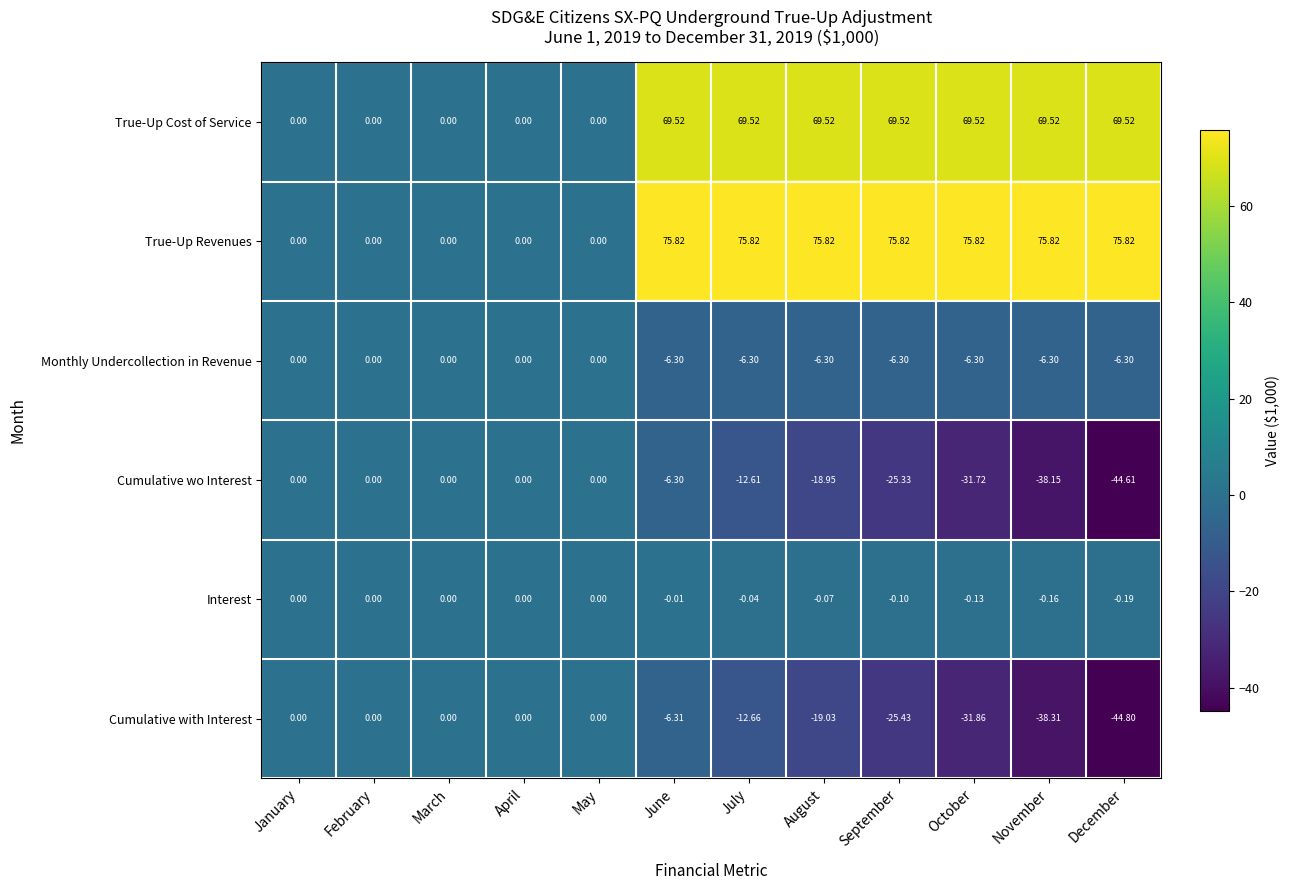

At November, list the series in order from smallest to largest.

Cumulative with Interest, Cumulative wo Interest, Monthly Undercollection in Revenue, Interest, True-Up Cost of Service, True-Up Revenues